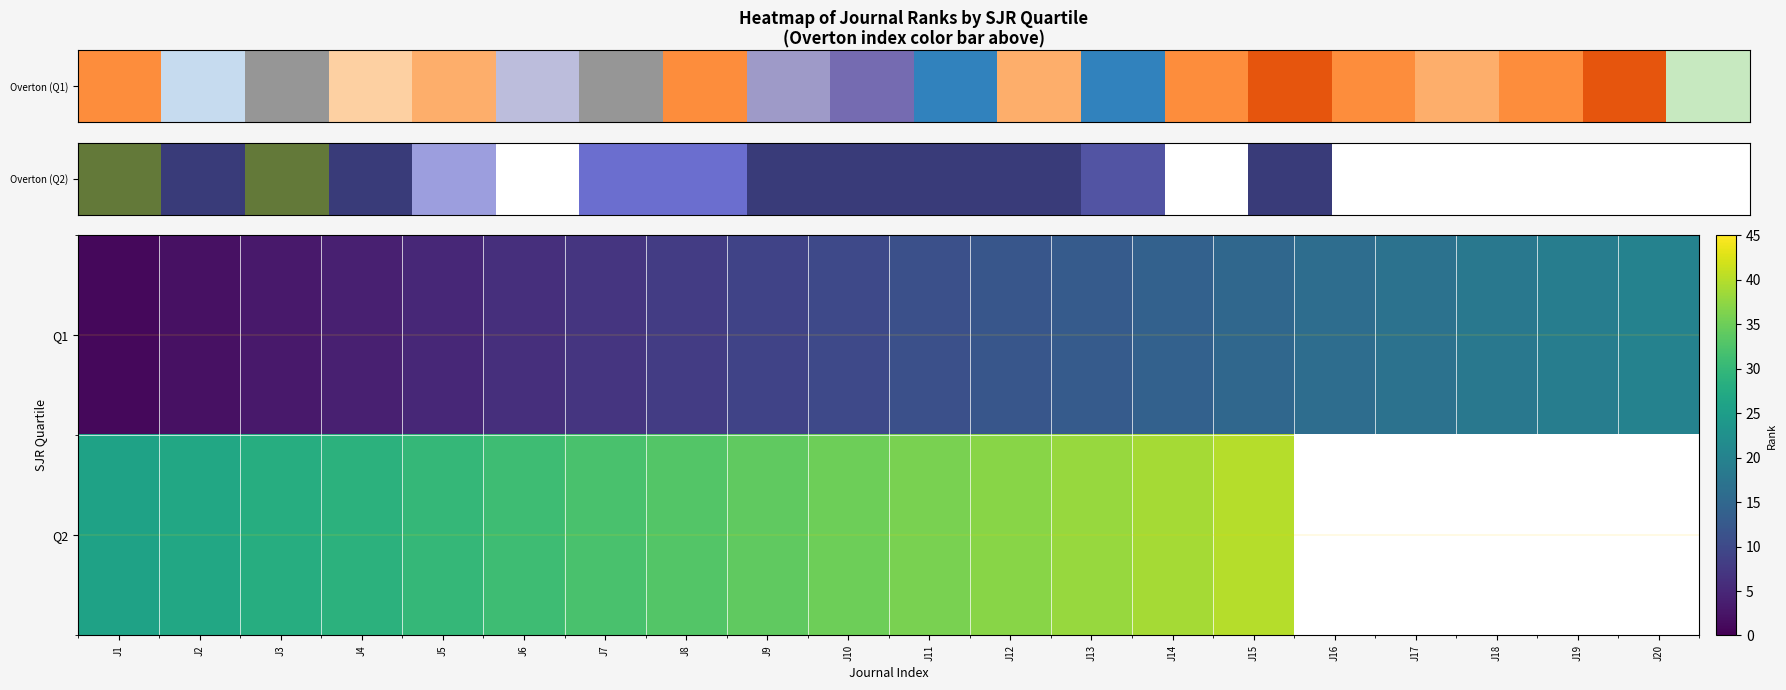

How many series are shown in this chart?

2